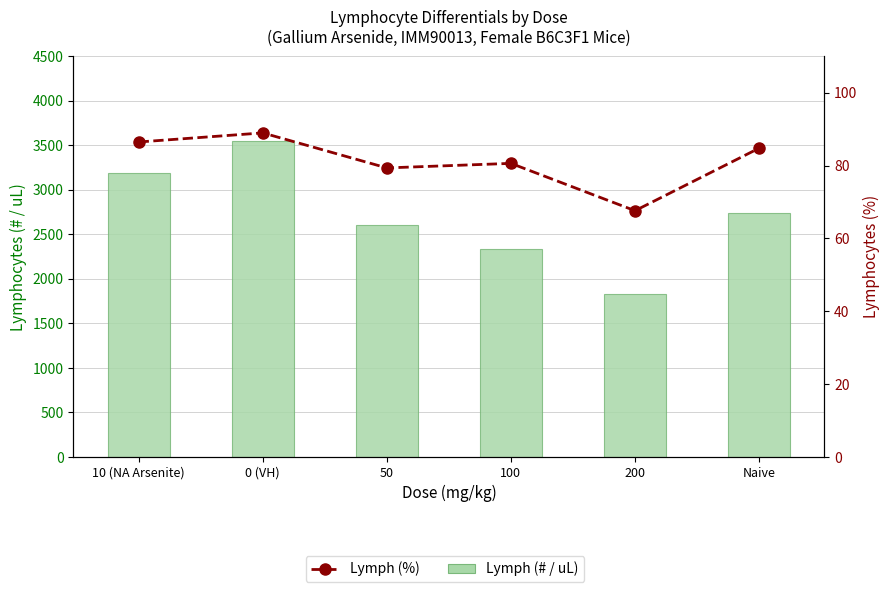

List the series in order of their peak value, highest first.

Lymph (# / uL), Lymph (%)